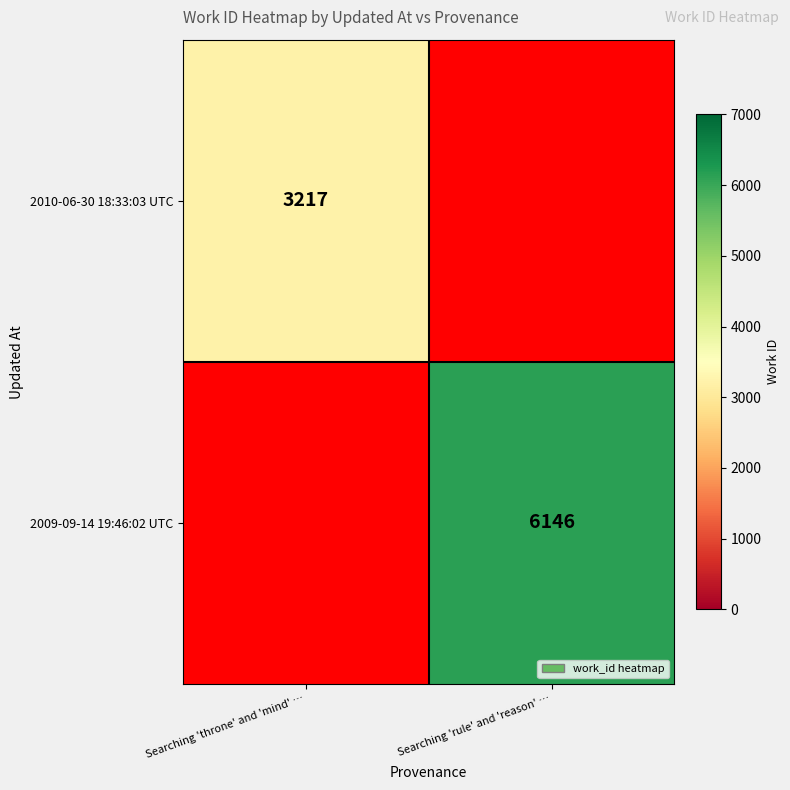

The 2009-09-14 19:46:02 UTC series shows 9413 at Searching 'rule' and 'reason' …. True or false?

False